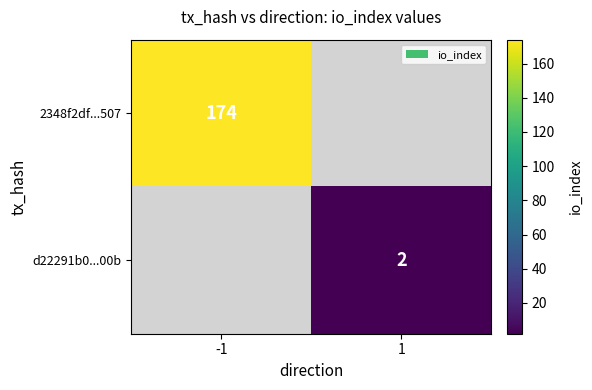

Is it true that 2348f2df...507 equals 174 at -1?

True